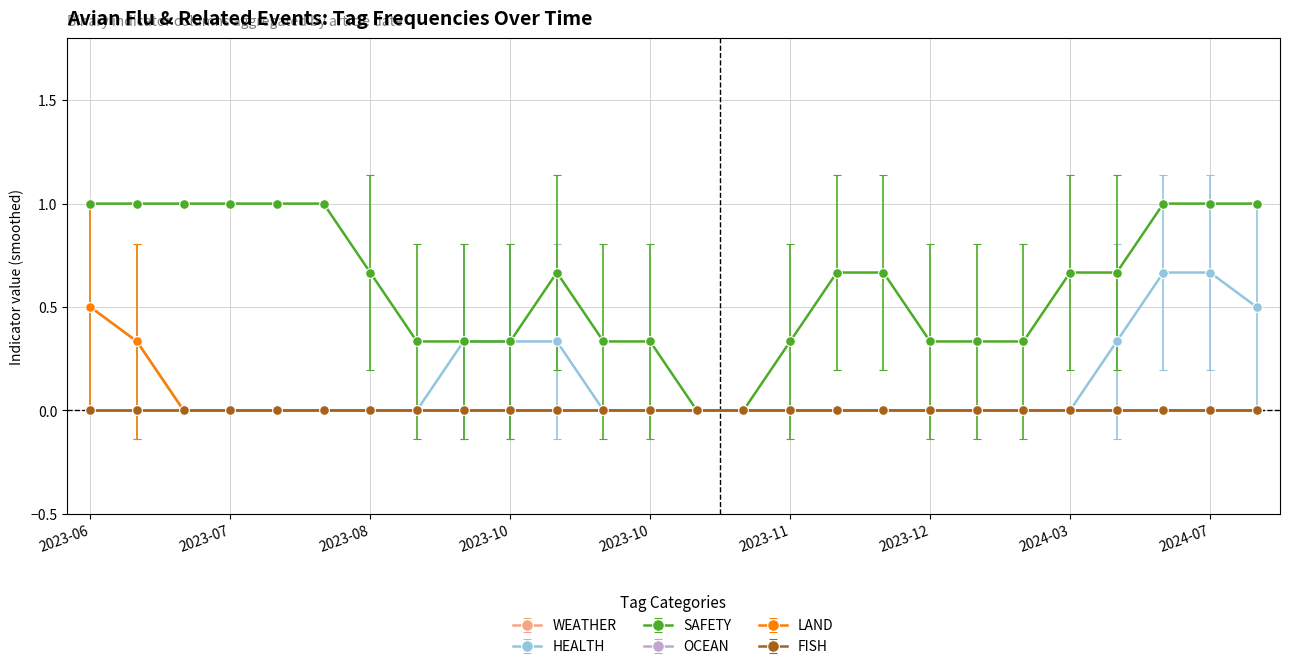

How many lines are shown in the chart?

6